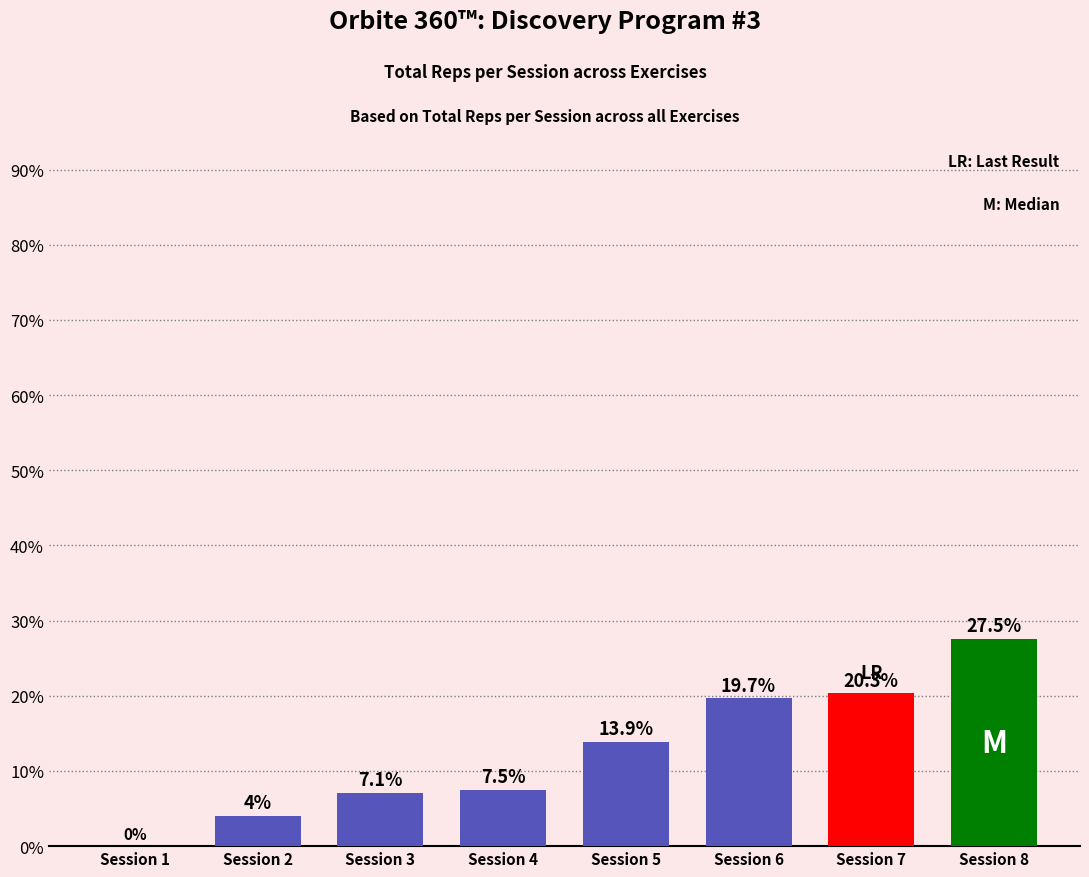

What is the greatest value displayed?

27.5